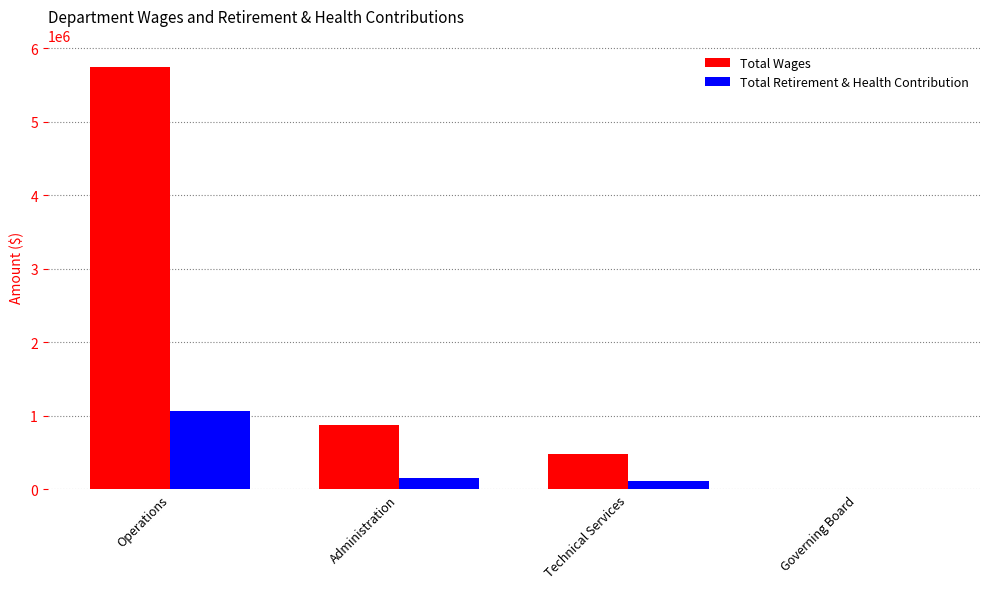

Are the bars grouped side by side (vs. stacked)?

Yes